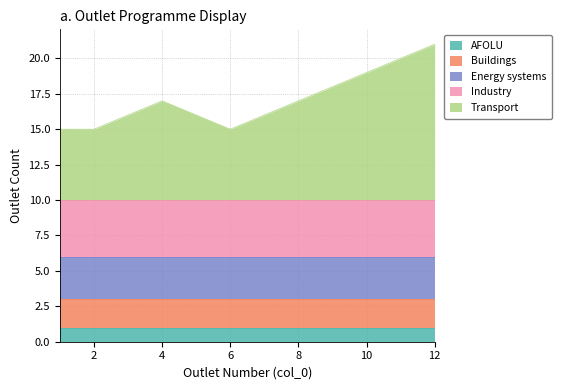

The value of Energy systems at 8 is 1. True or false?

False